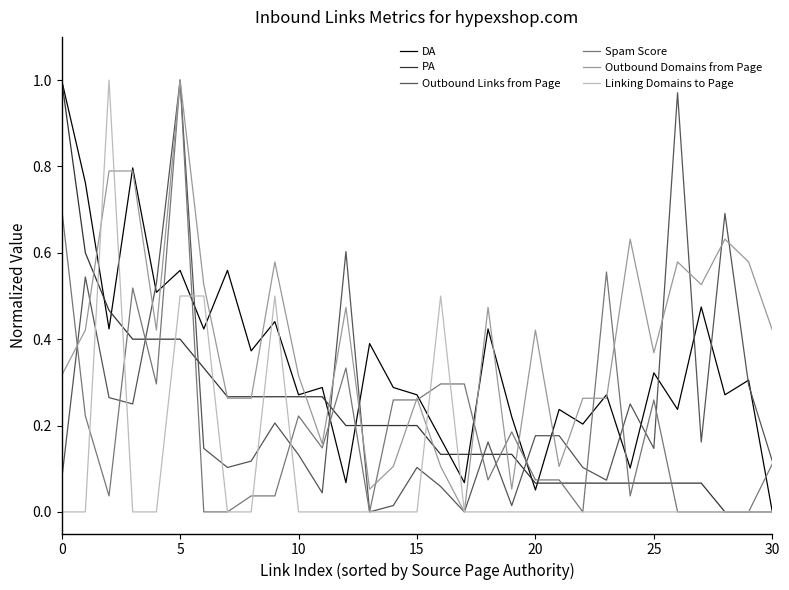

Count the number of categories in the chart.

31